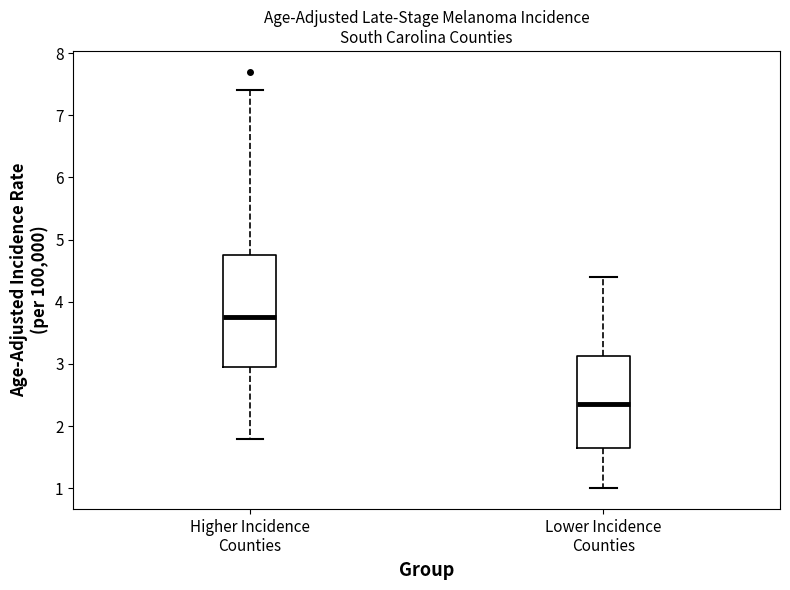

Where is the upper edge of the box for Higher Incidence Counties on the y-axis? The values are not printed on the chart, so give them approximately, as read against the axis.

4.8